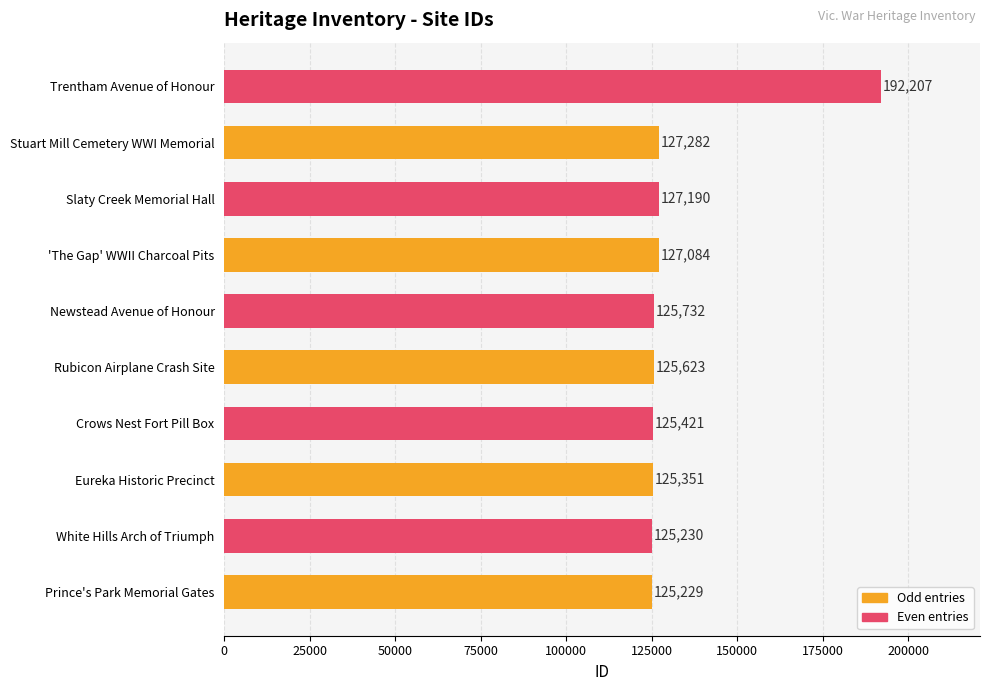

The value at Prince's Park Memorial Gates is 125229. True or false?

True